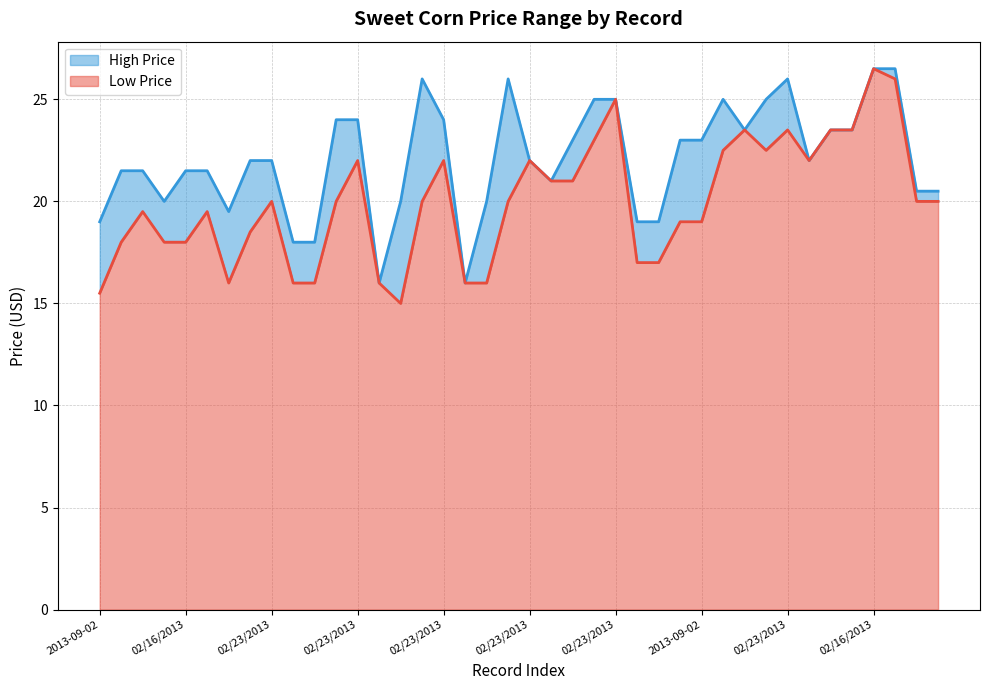

What is the maximum value shown in the chart?

26.5